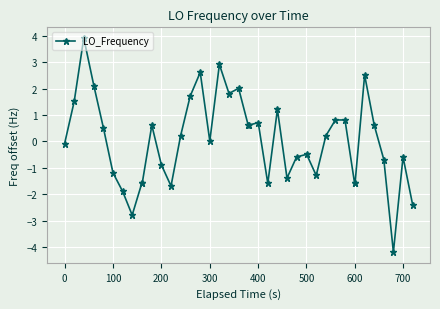

What is the difference between the maximum and second lowest values?

6.7